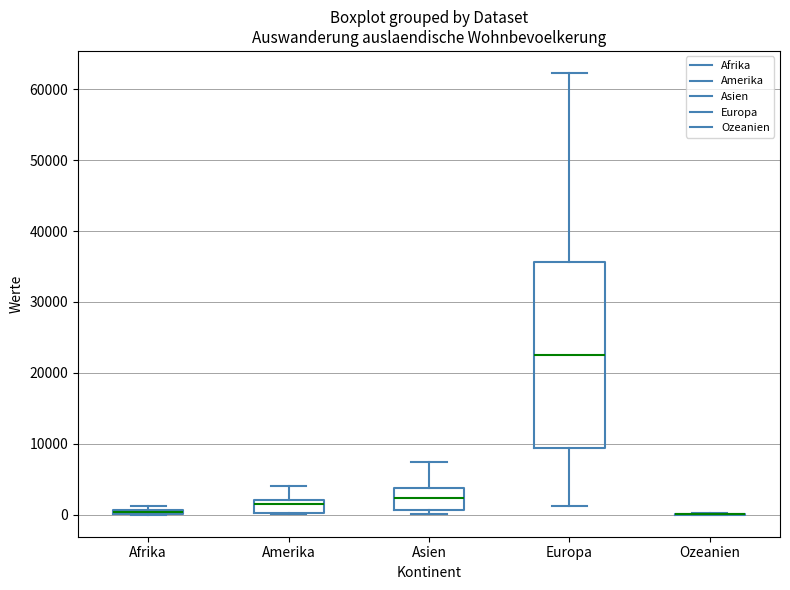

Comparing the boxes themselves (not the whiskers), which one is the tallest?

Europa